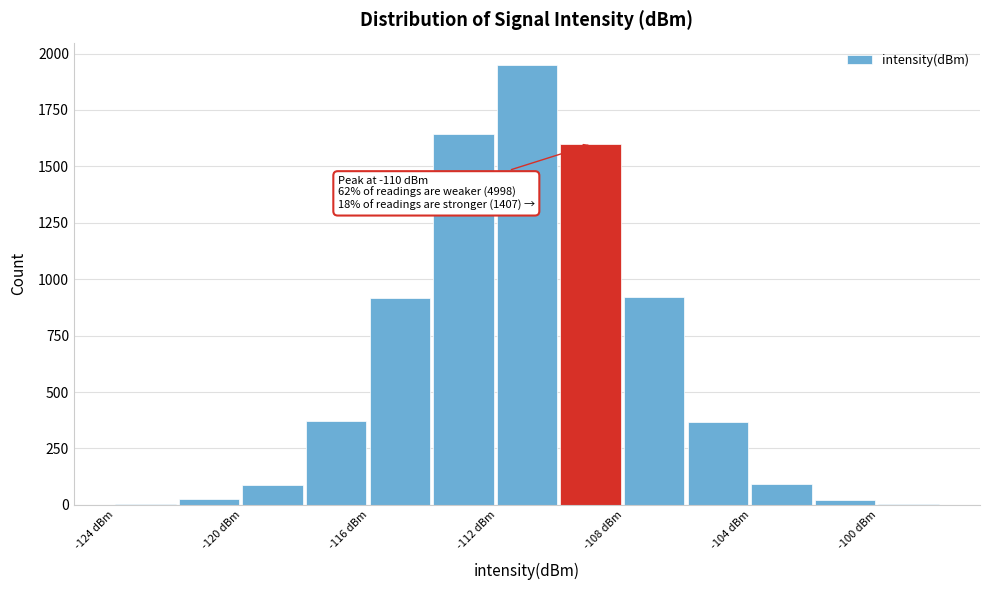

Over which range of the x-axis is the bar tallest?

-112 to -110